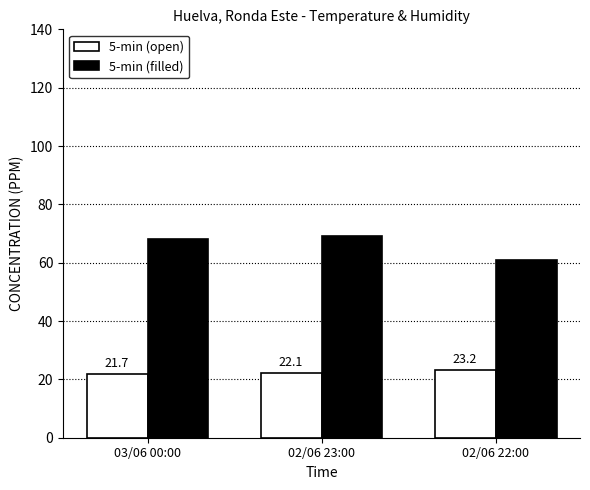

List the labels in order of 5-min (filled) value, largest first.

02/06 23:00, 03/06 00:00, 02/06 22:00